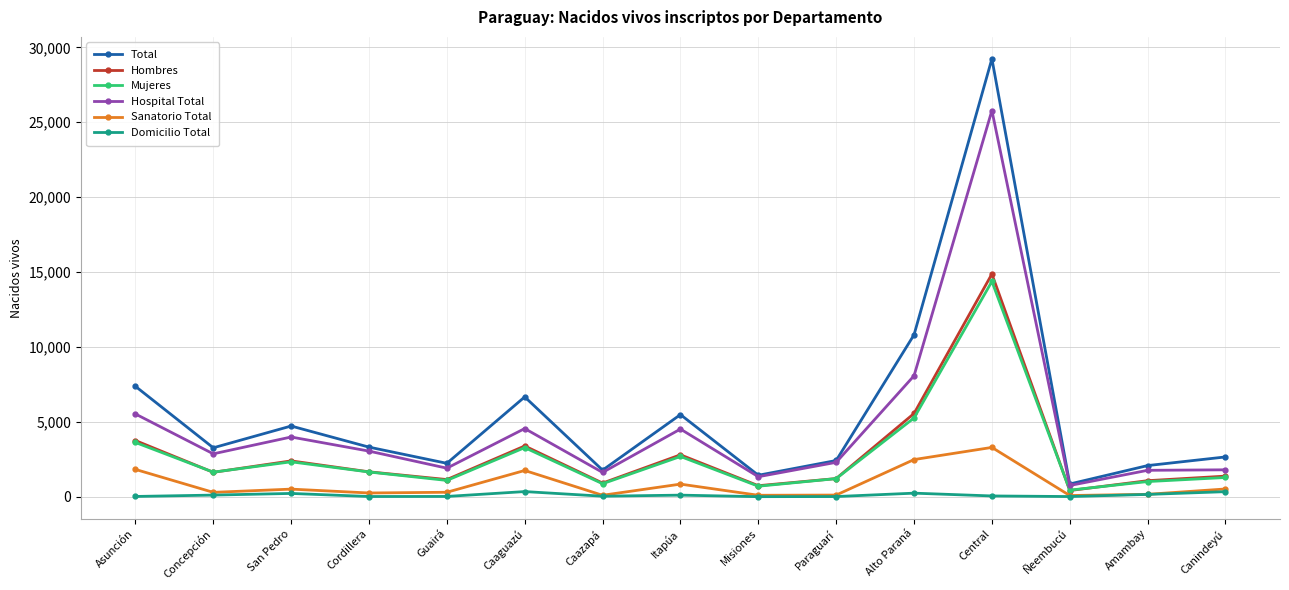

What is the label of the 8th point from the right?

Itapúa